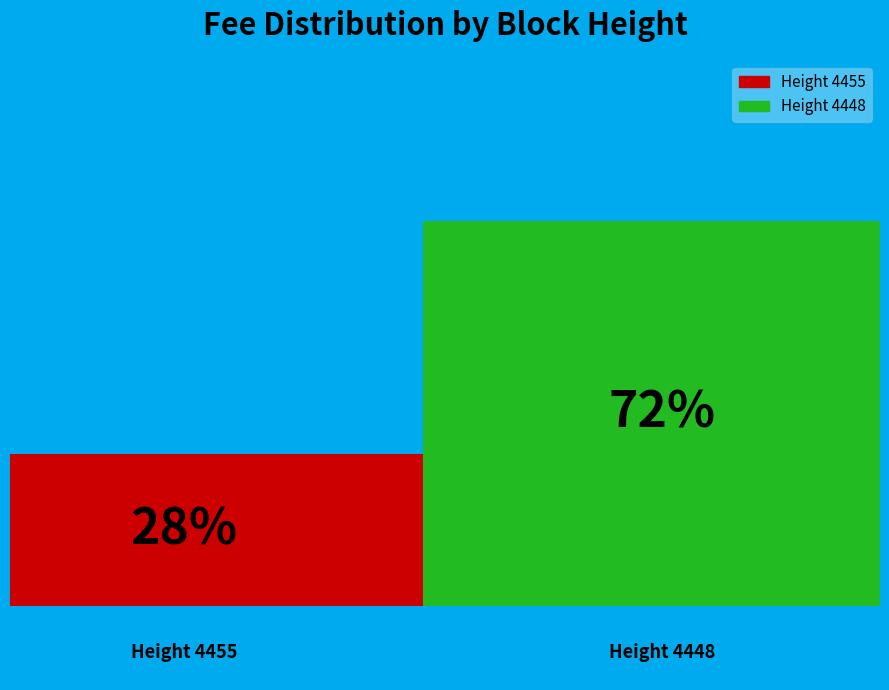

Is it true that 4455 is 43% of the pie?

False